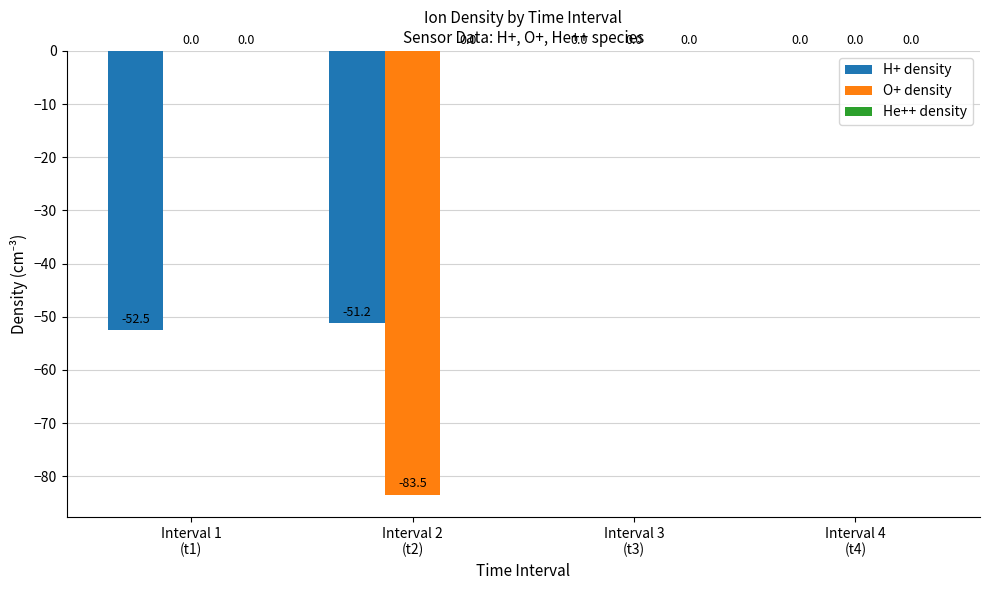

Which series has the largest total across all categories?

O+ density